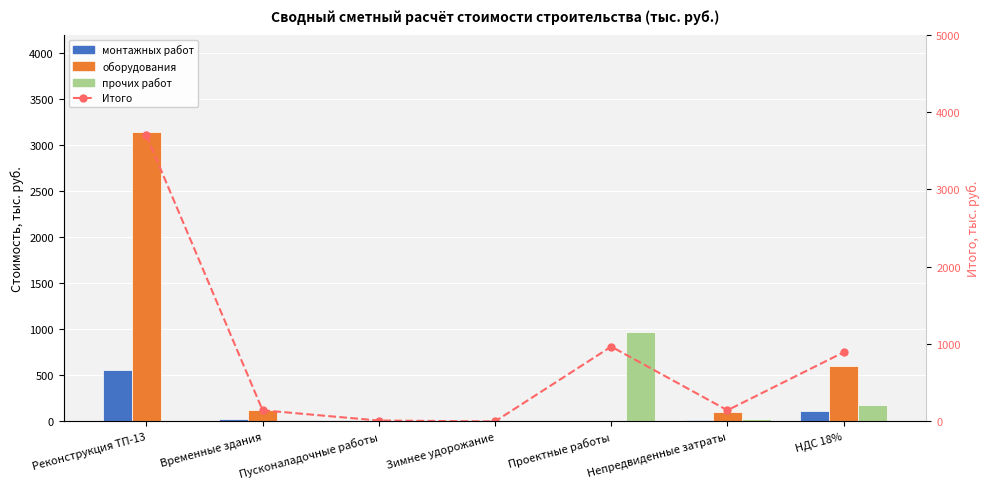

The value of монтажных работ at Проектные работы is 256.3. True or false?

False